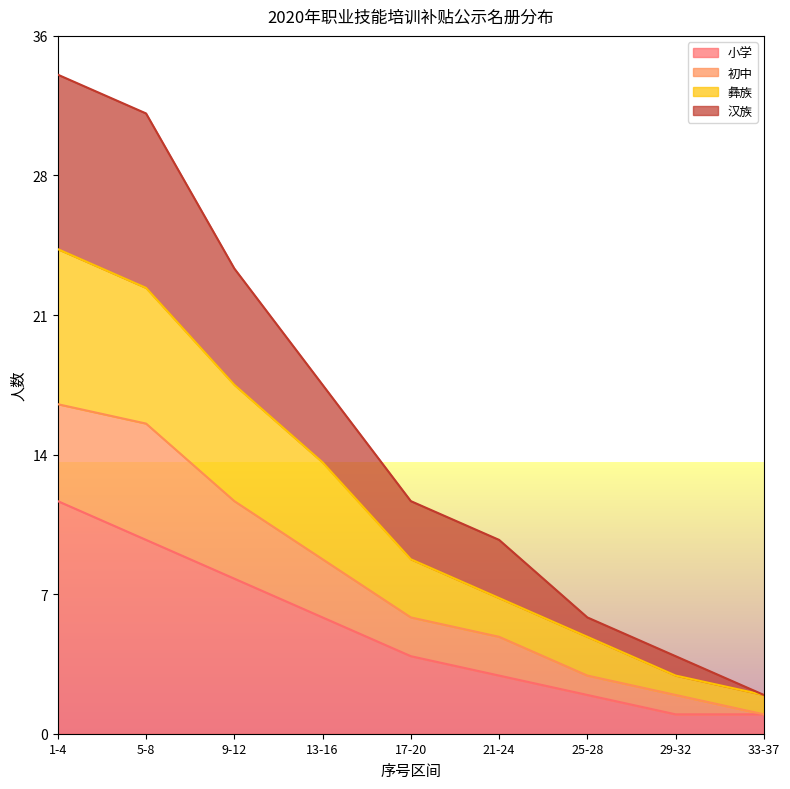

What value does the 汉族 series have at 25-28, to the nearest 5?

5